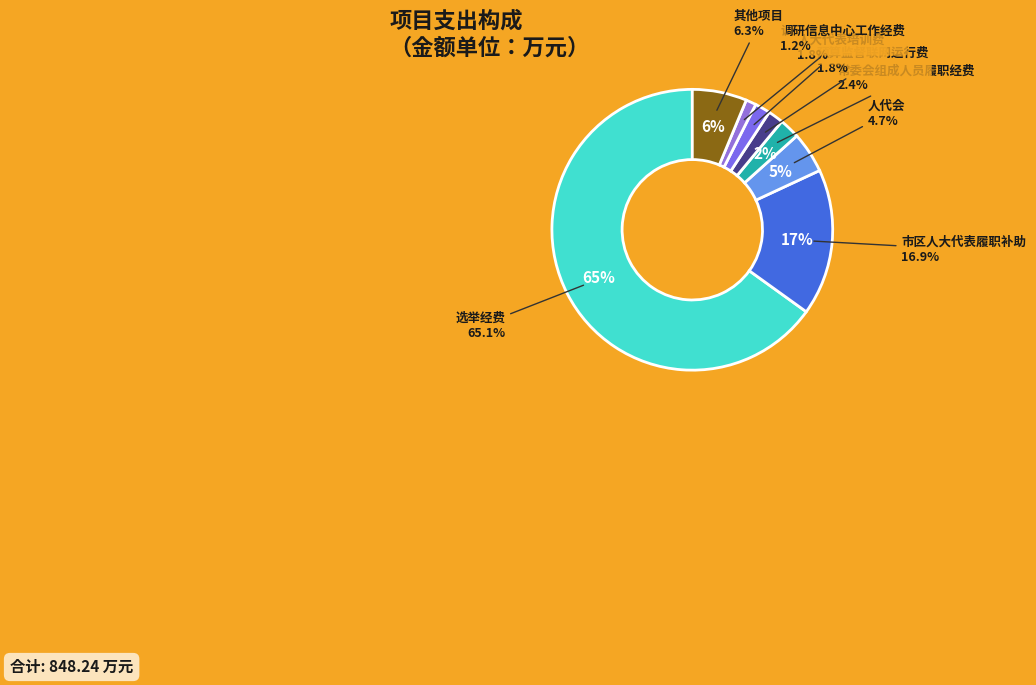

To the nearest percent, what portion does 市区人大代表履职补助 represent?

17%